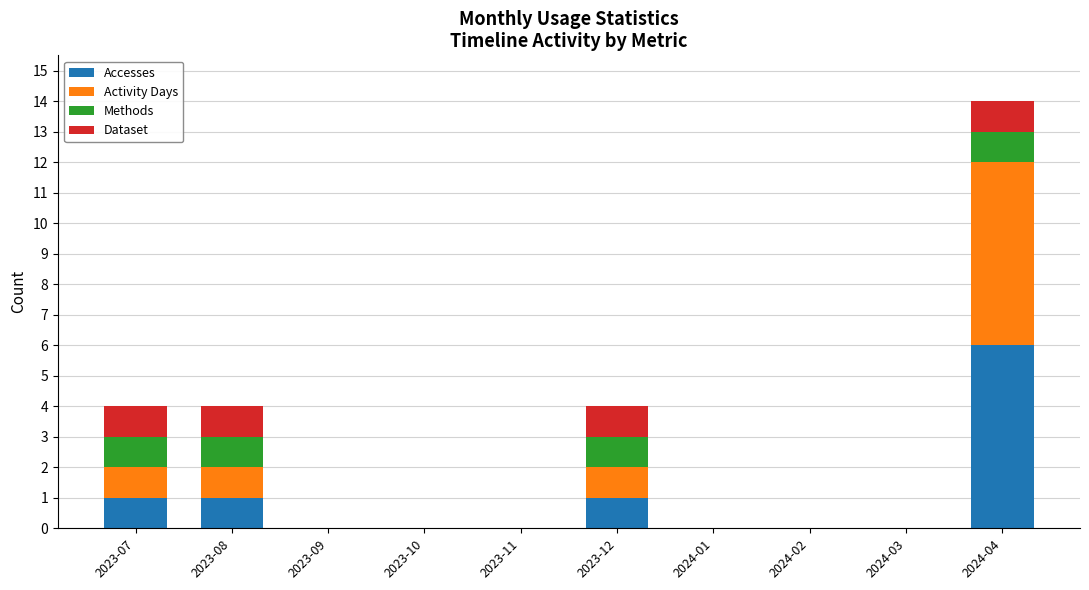

The Accesses series shows 1 at 2023-12. True or false?

True